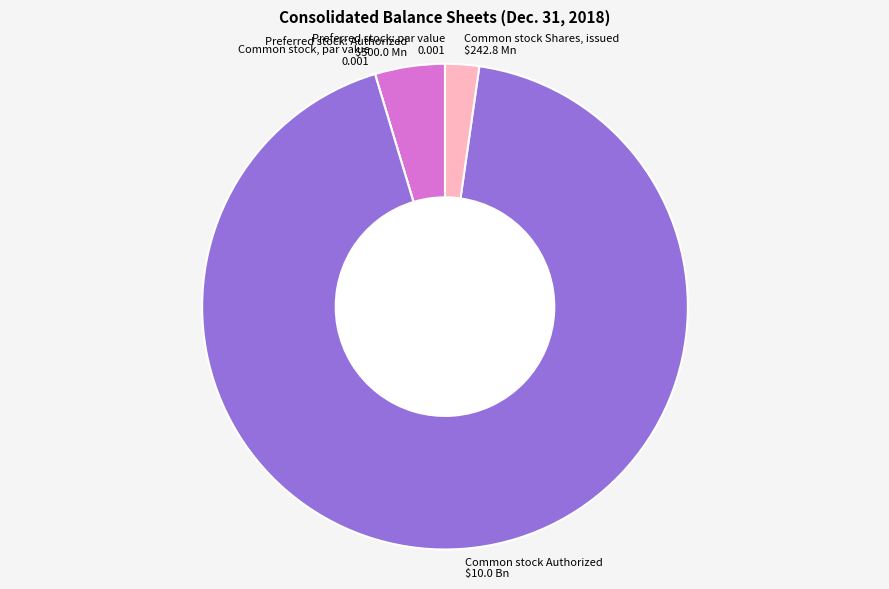

Which slice represents more than half of the pie?

Common stock Authorized $10.0 Bn